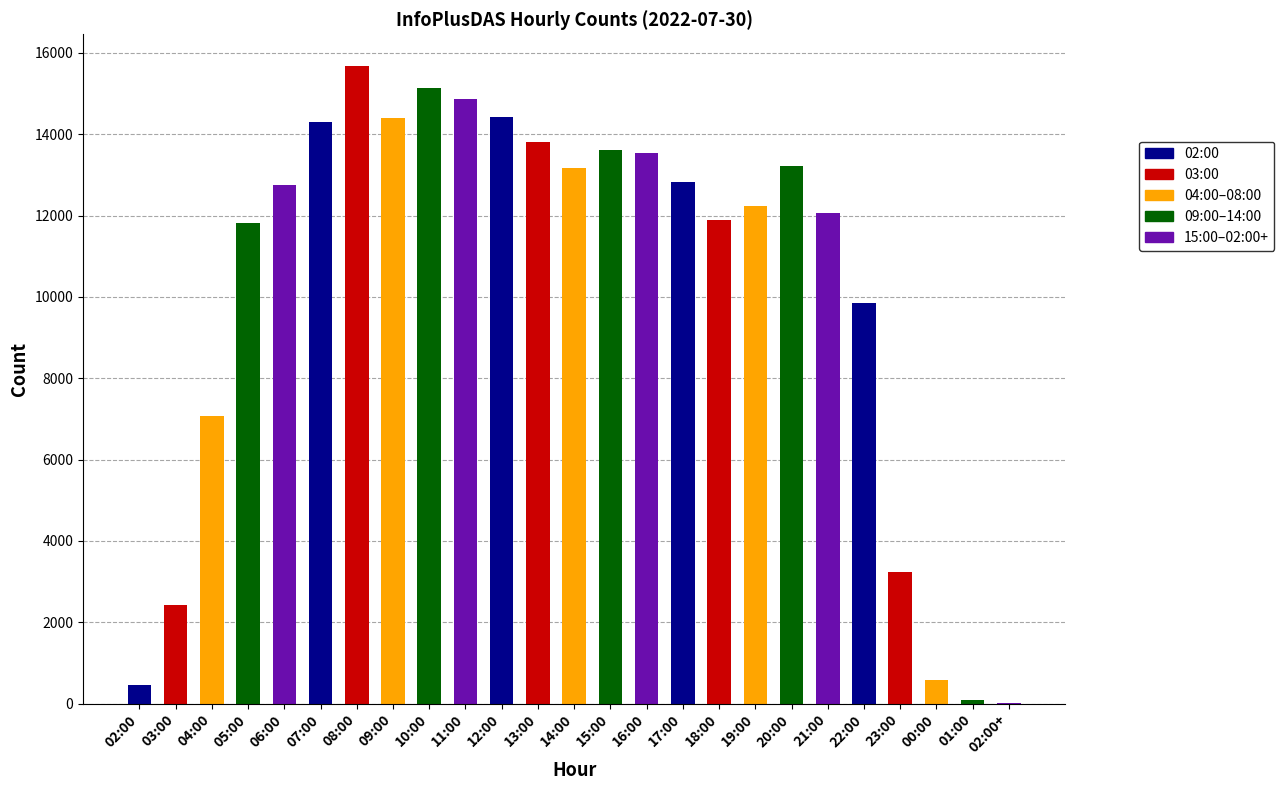

At which category does the chart reach its peak across all series?

08:00